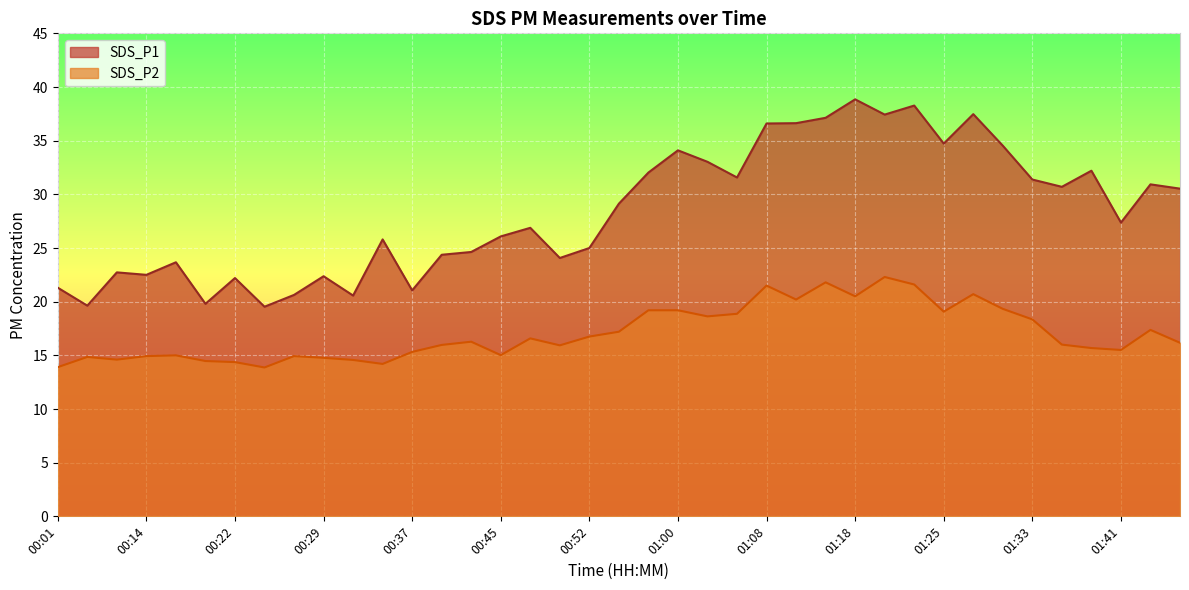

Which has a higher value, 00:27 or 01:03?

01:03